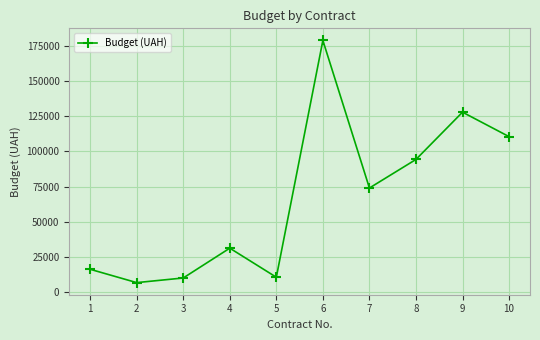

What is the sum of the values at 3 and 9?

137845.2